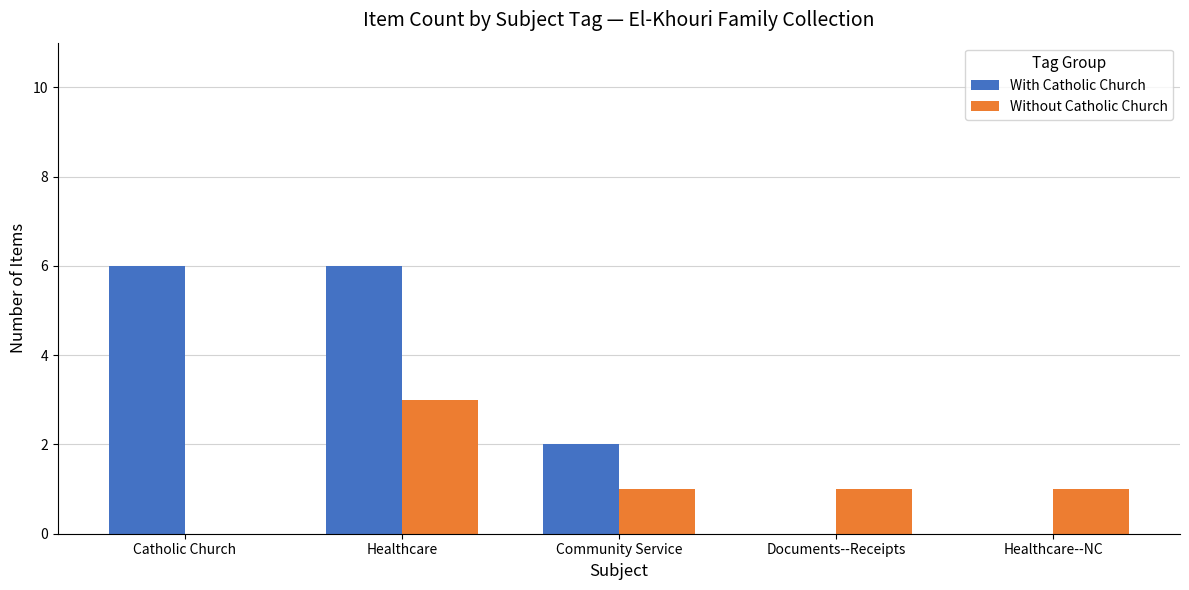

What are all the series names shown in the legend?

With Catholic Church, Without Catholic Church